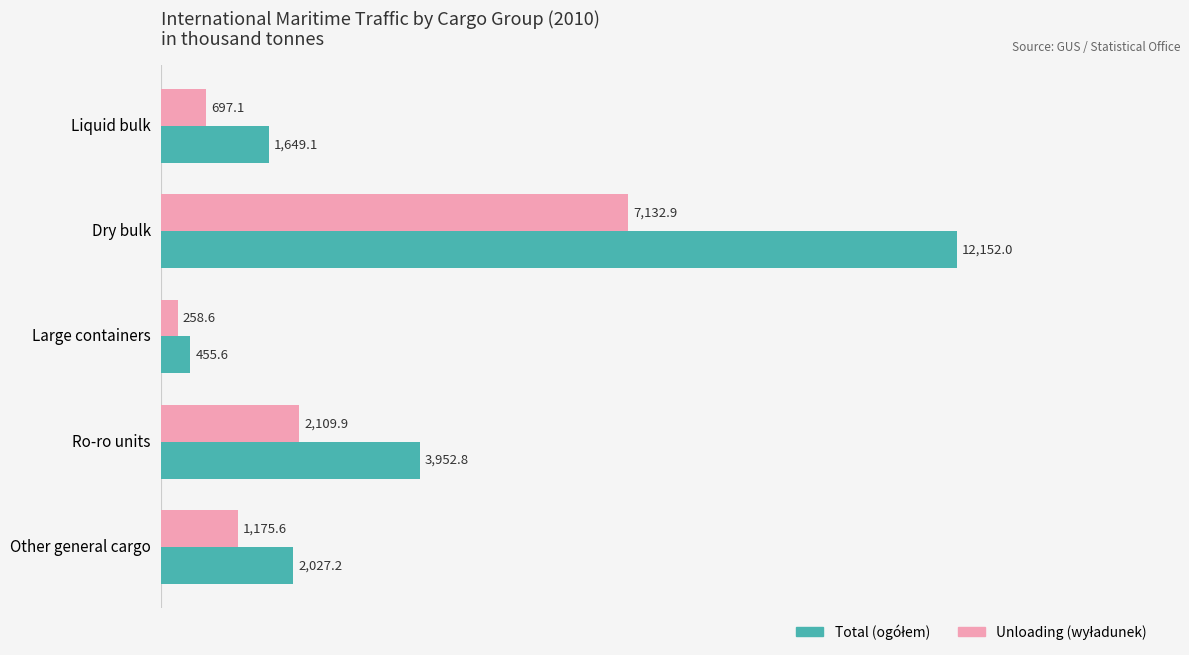

What is the difference between the highest and lowest values at Other general cargo?

851.6